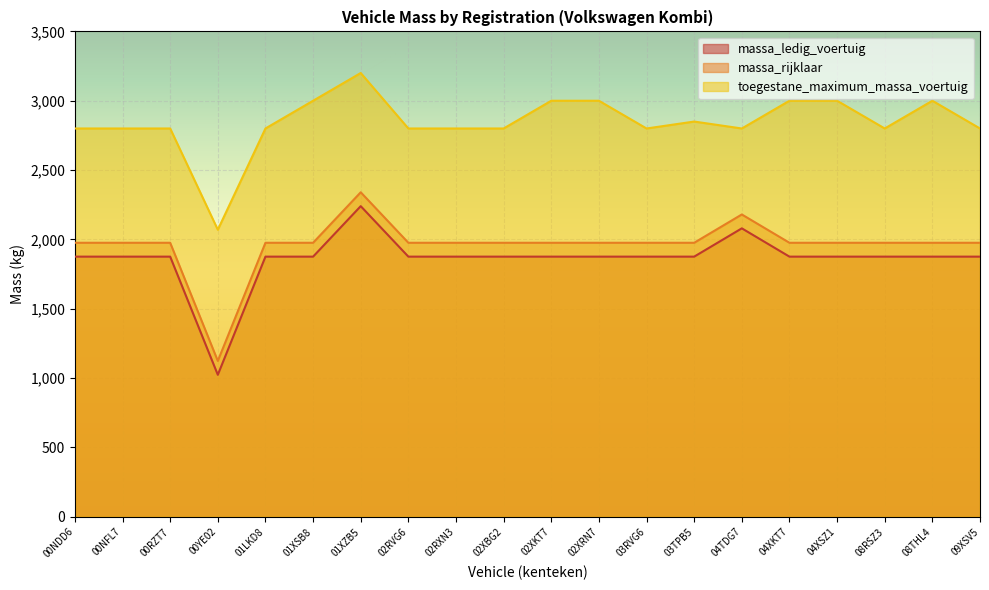

Which series has the largest range (max minus min)?

massa_ledig_voertuig